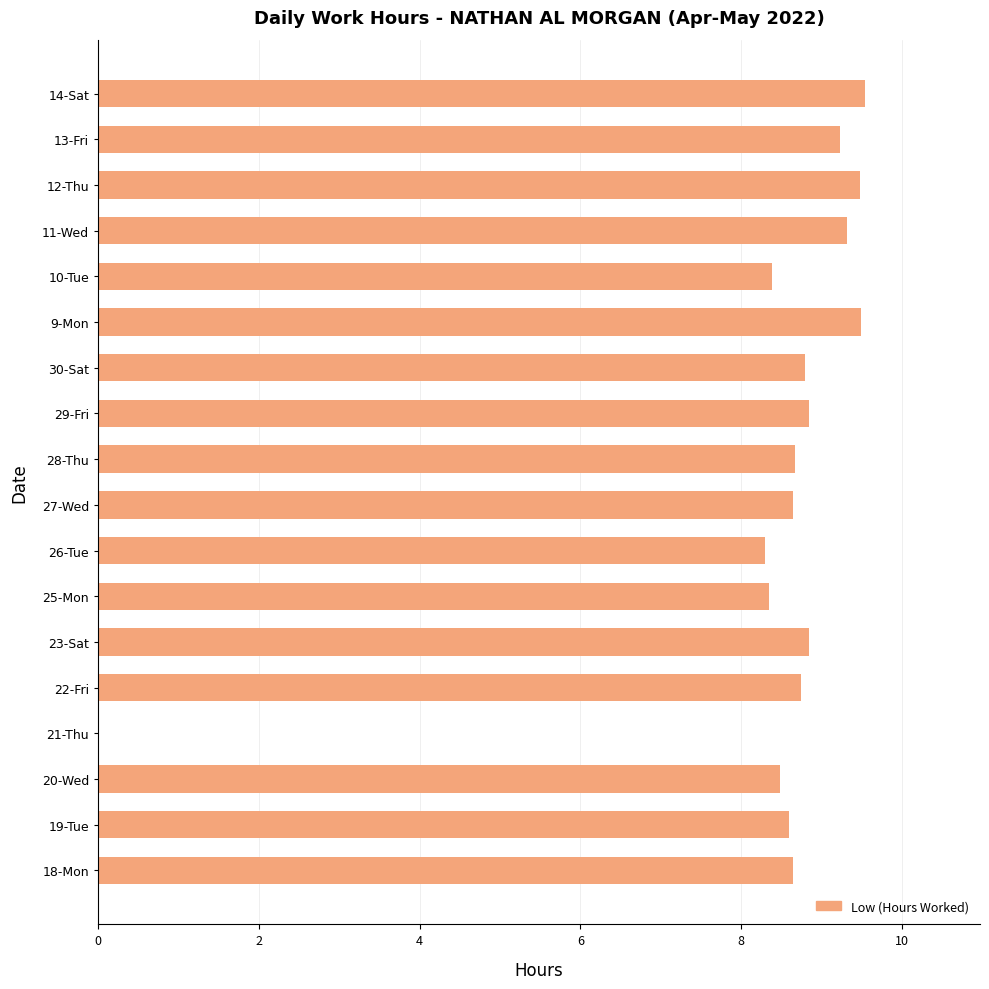

What is the change in value from 27-Wed to 10-Tue?

-0.3